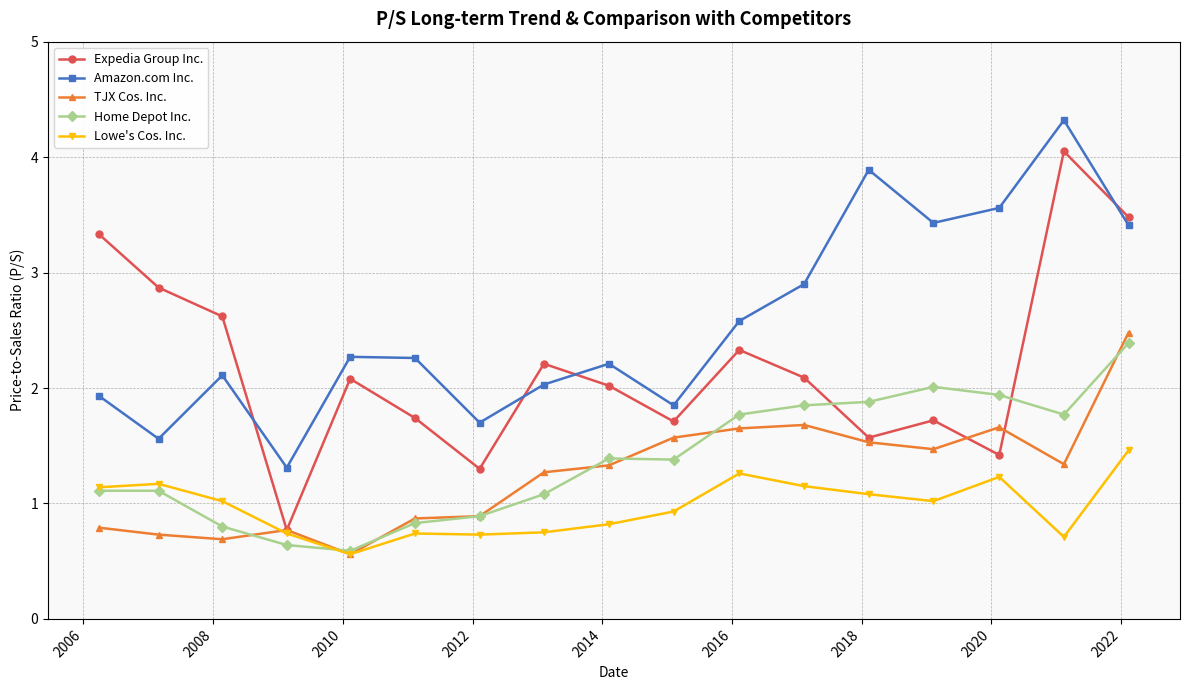

What is the smallest value displayed?

0.6